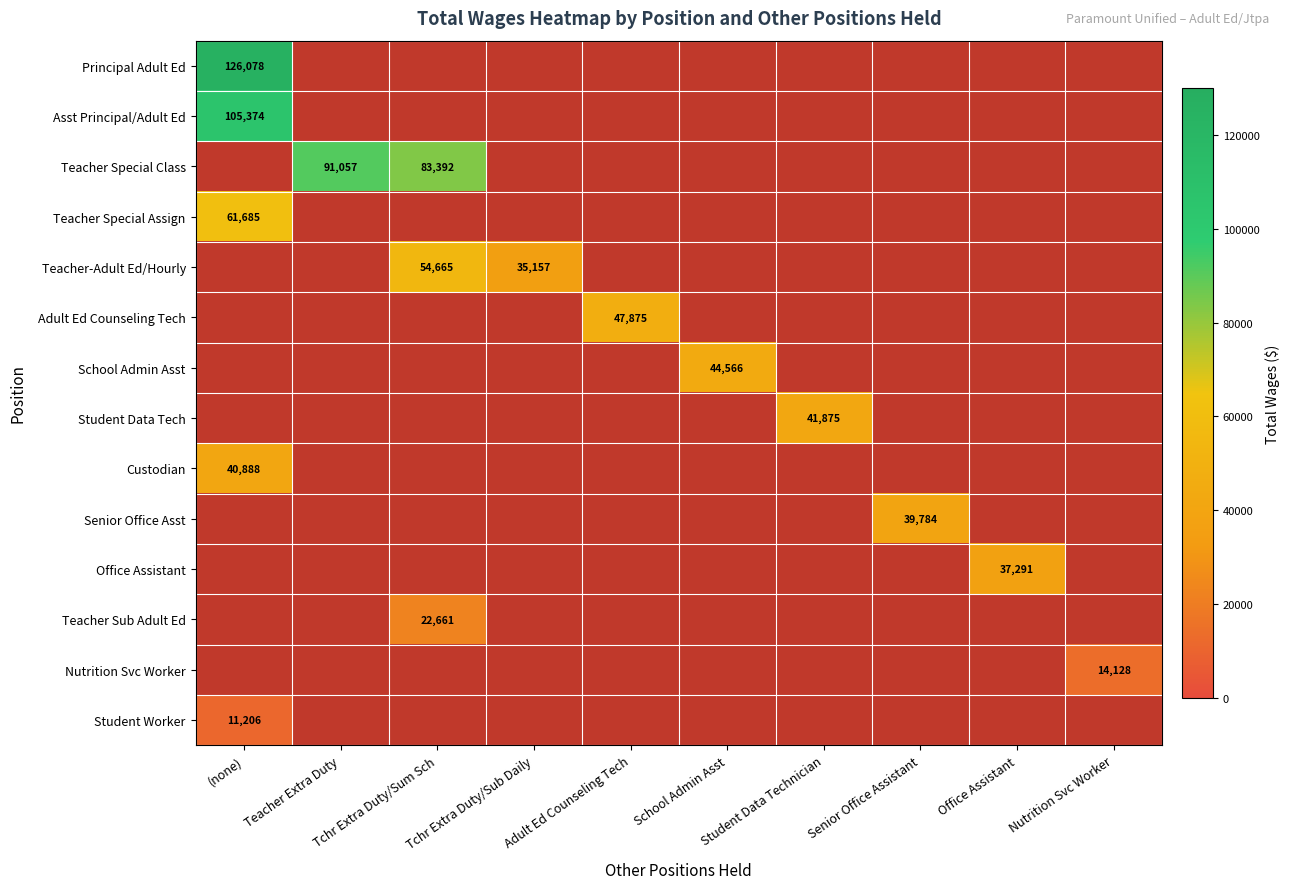

At which label does Nutrition Svc Worker reach its peak?

(none)